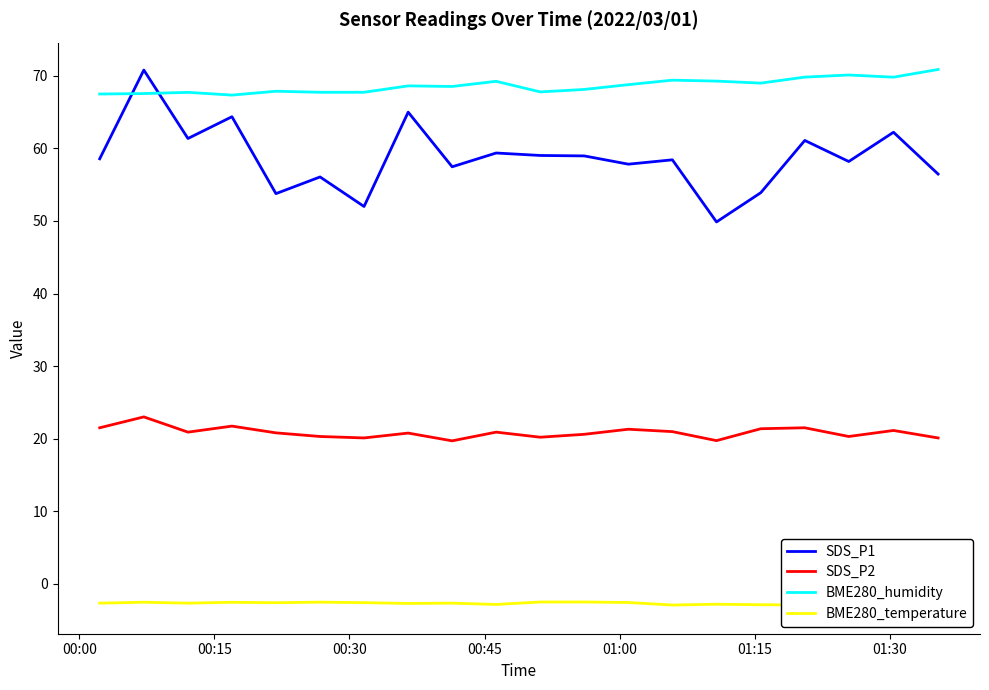

True or false: SDS_P2 and BME280_humidity intersect in this chart.

False